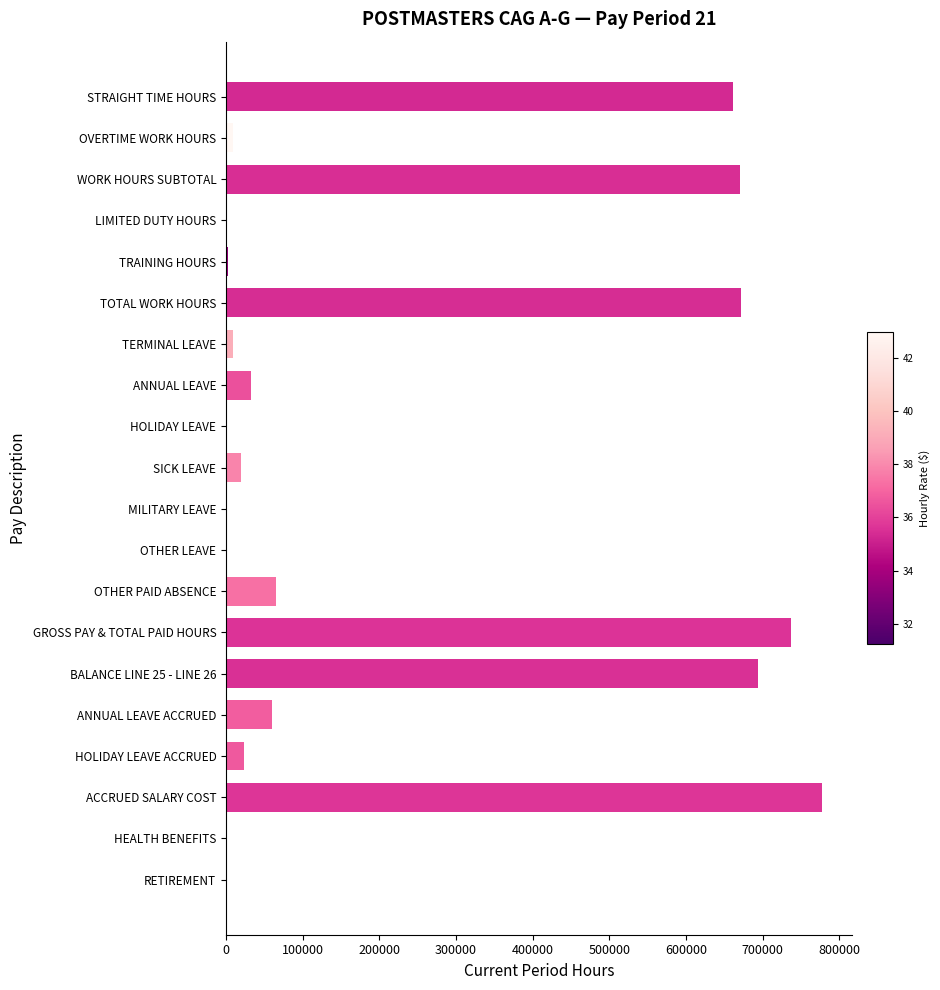

What is the sum of all values?

4437220